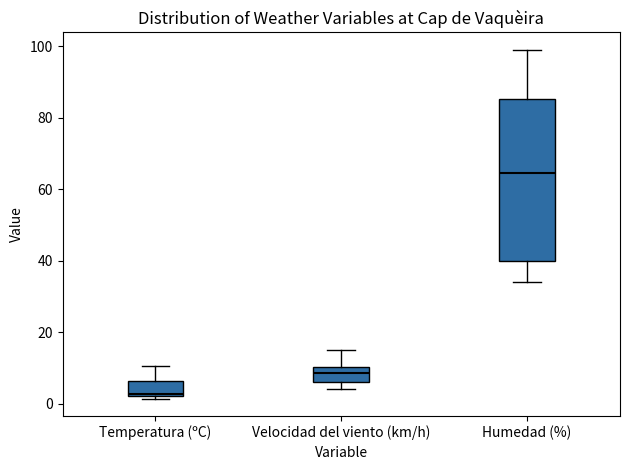

Reading left to right, transcribe this box plot: for each box, give where its median line is, the range the box spans, and where its two whiskers end, as read against the y-axis. The values are not printed on the chart, so give them approximately, as read against the axis.

Temperatura (ºC): median 2, box 2 to 6, whiskers 2 (just below the box's lower edge) to 10
Velocidad del viento (km/h): median 8, box 6 to 10, whiskers 4 to 16
Humedad (%): median 64, box 40 to 86, whiskers 34 to 100